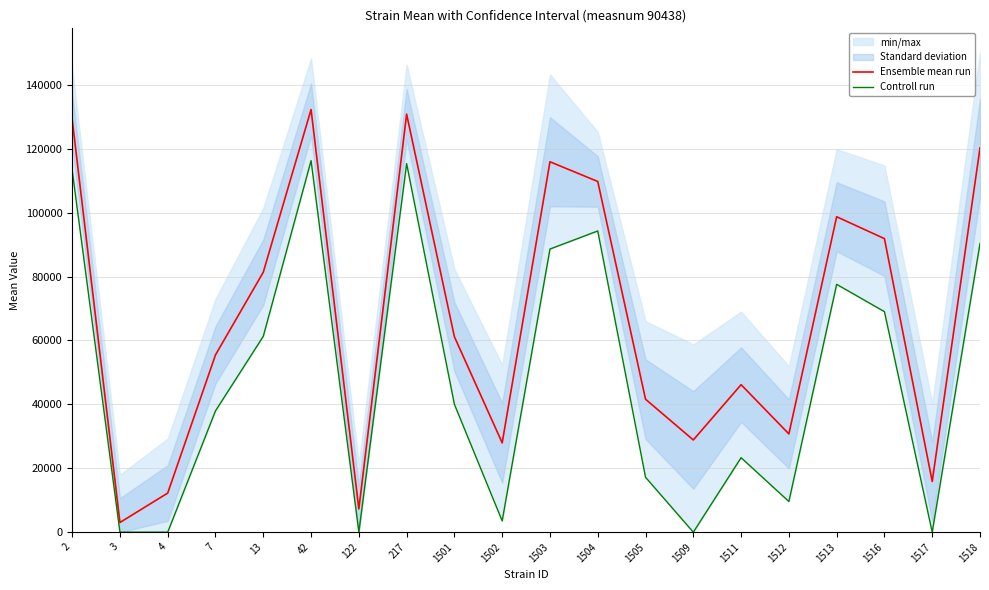

Reading right to left, list all the values displayed in this chart.

Ensemble mean run: 120274.0	15874.3	91882.8	98732.8	30760.3	46169.3	28863.0	41620.3	109770.1	115939.9	27958.7	61169.0	130841.5	7268.7	132292.9	81374.1	55496.8	12239.1	3030.1	129311.9
Controll run: 90351.2	0.0	69028.9	77574.1	9601.6	23315.4	0.0	17188.4	94283.5	88624.2	3526.8	40010.4	115354.9	0.0	116298.4	61301.3	37975.8	0.0	0.0	113317.5